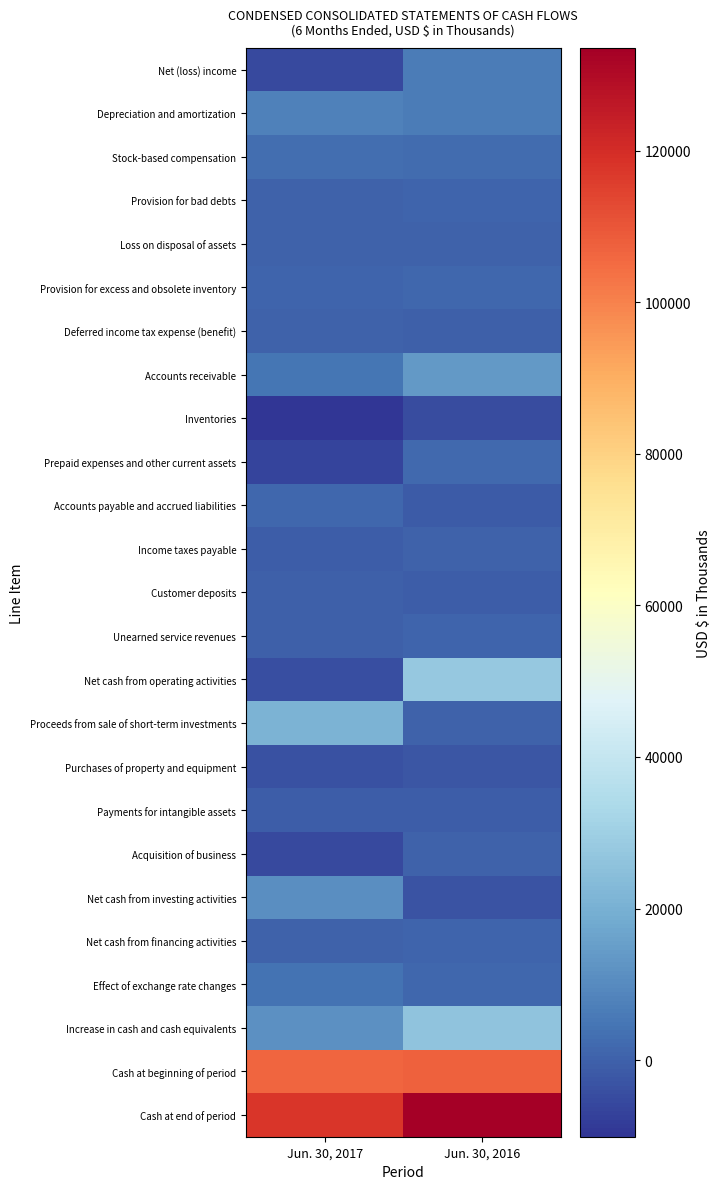

At Jun. 30, 2016, list the series in order from largest to smallest.

Cash at end of period, Cash at beginning of period, Net cash from operating activities, Increase in cash and cash equivalents, Accounts receivable, Net (loss) income, Depreciation and amortization, Stock-based compensation, Prepaid expenses and other current assets, Provision for excess and obsolete inventory, Effect of exchange rate changes, Unearned service revenues, Net cash from financing activities, Provision for bad debts, Income taxes payable, Loss on disposal of assets, Proceeds from sale of short-term investments, Acquisition of business, Deferred income tax expense (benefit), Payments for intangible assets, Customer deposits, Accounts payable and accrued liabilities, Purchases of property and equipment, Net cash from investing activities, Inventories